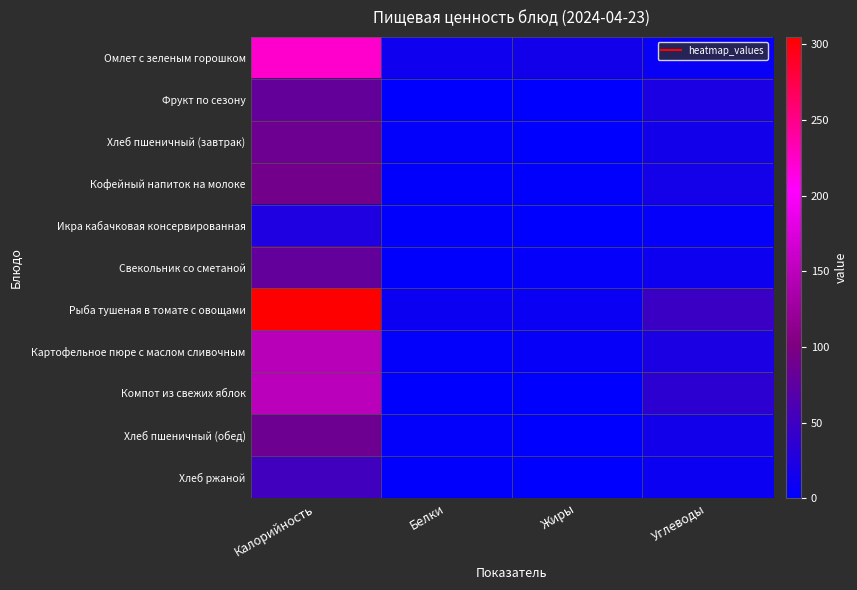

Which label corresponds to the smallest value in the chart?

Жиры